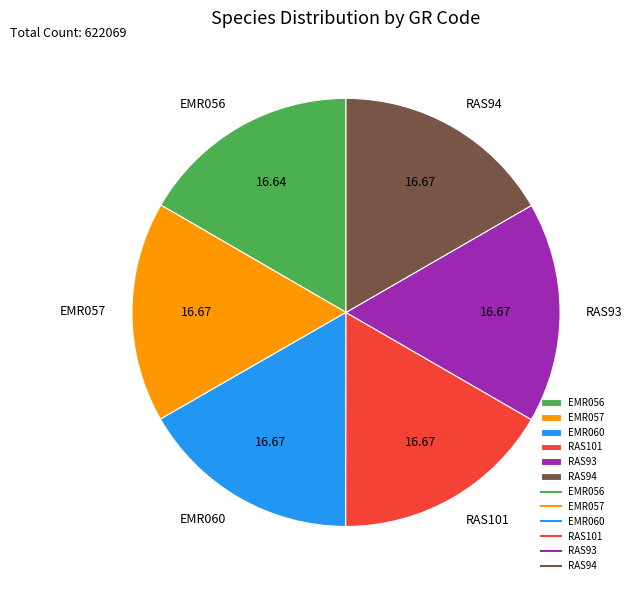

Approximately how many times larger is the value at RAS94 compared to EMR056?

1.0